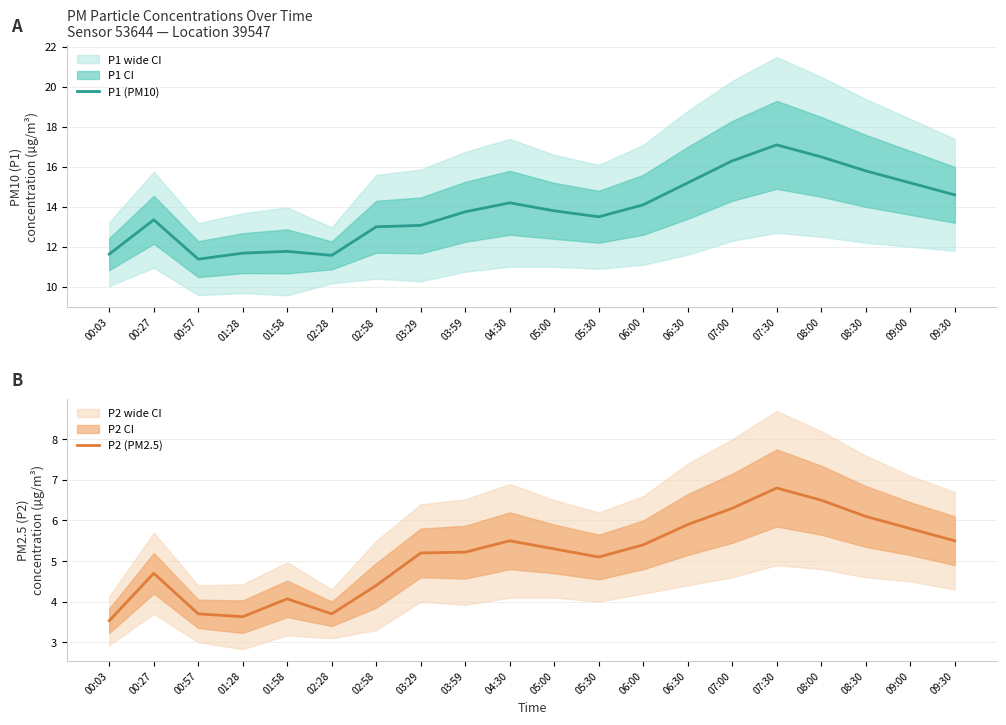

At how many categories does at least one series exceed 6?

20